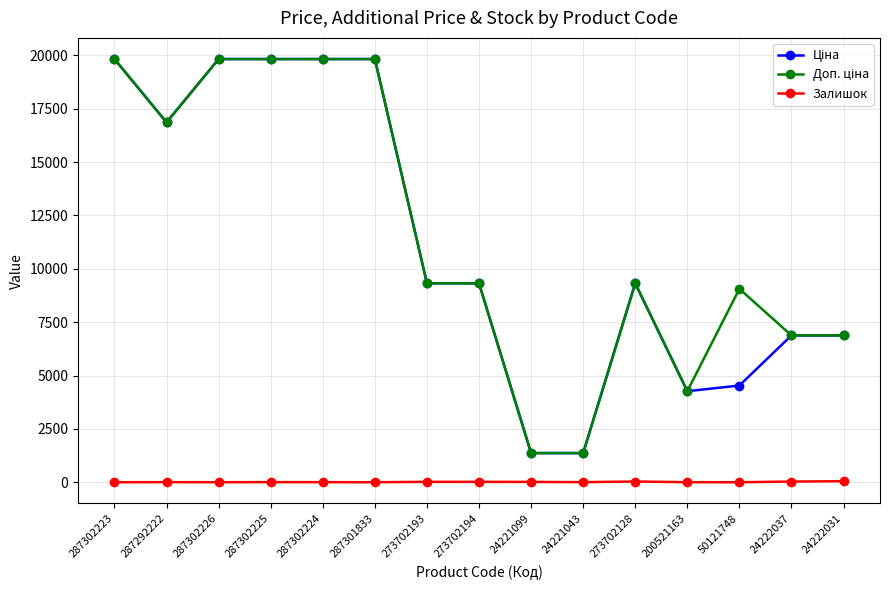

At how many categories does at least one series exceed 7282?

10